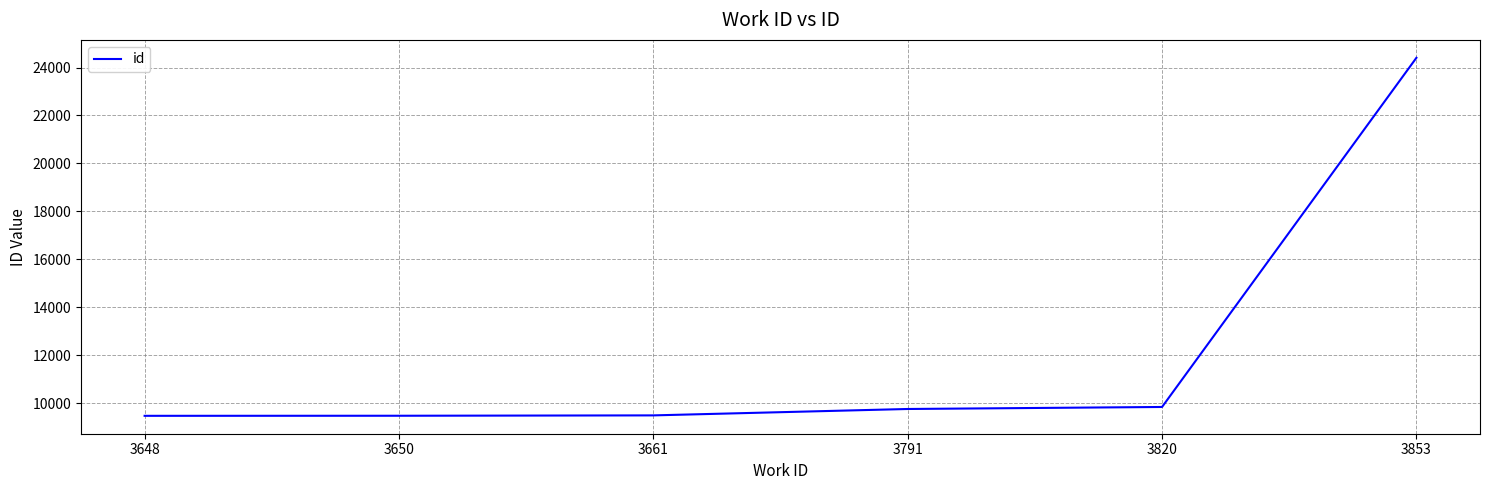

What is the ratio of the value at 3791 to the value at 3820?

1.0